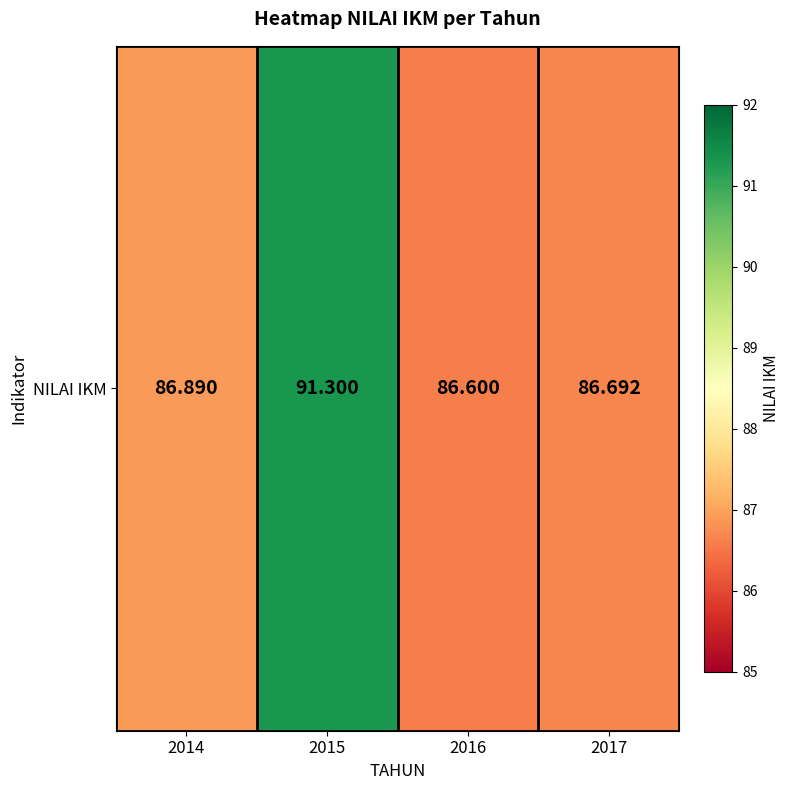

Approximately how many times larger is the value at 2017 compared to 2016?

1.0